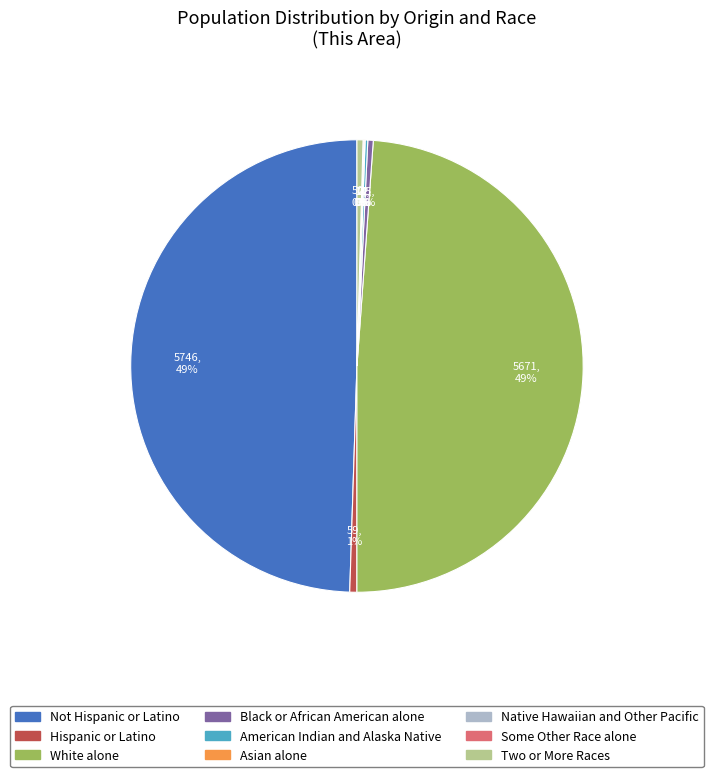

Which has a higher value, White alone or Hispanic or Latino?

White alone